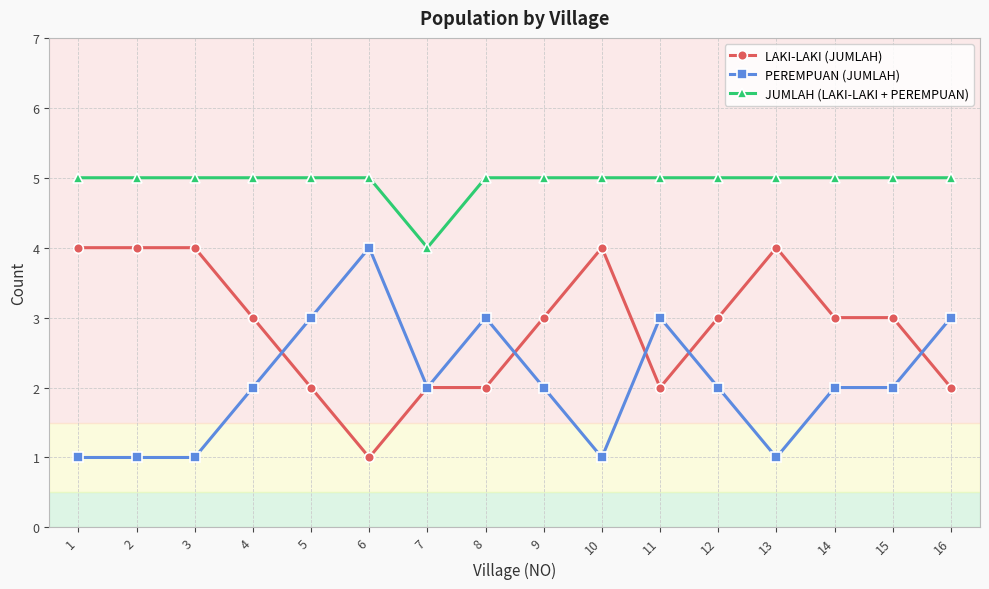

What are all the series names shown in the legend?

LAKI-LAKI (JUMLAH), PEREMPUAN (JUMLAH), JUMLAH (LAKI-LAKI + PEREMPUAN)